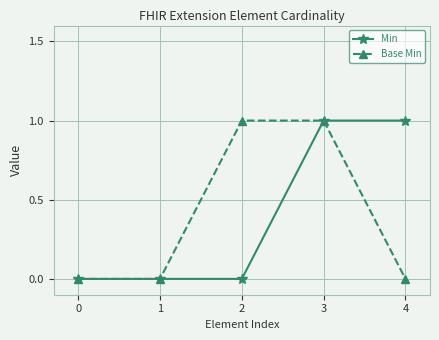

Which series changed the most between 2 and 3?

Min